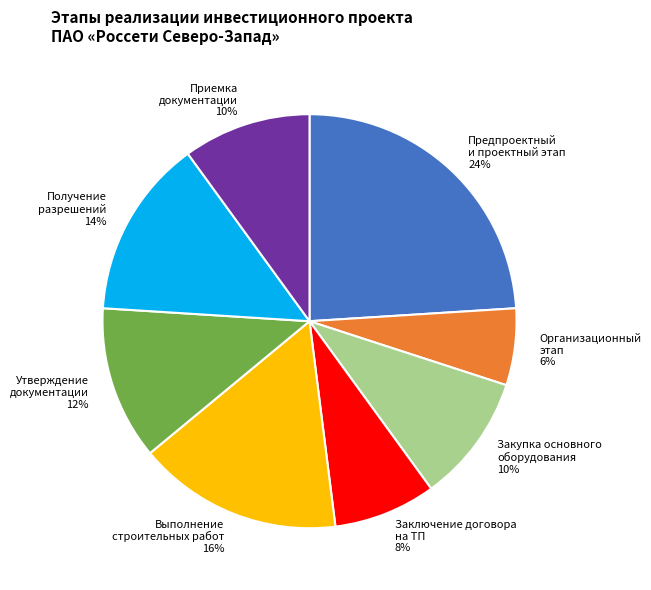

Is there any slice that represents more than half of the pie?

No